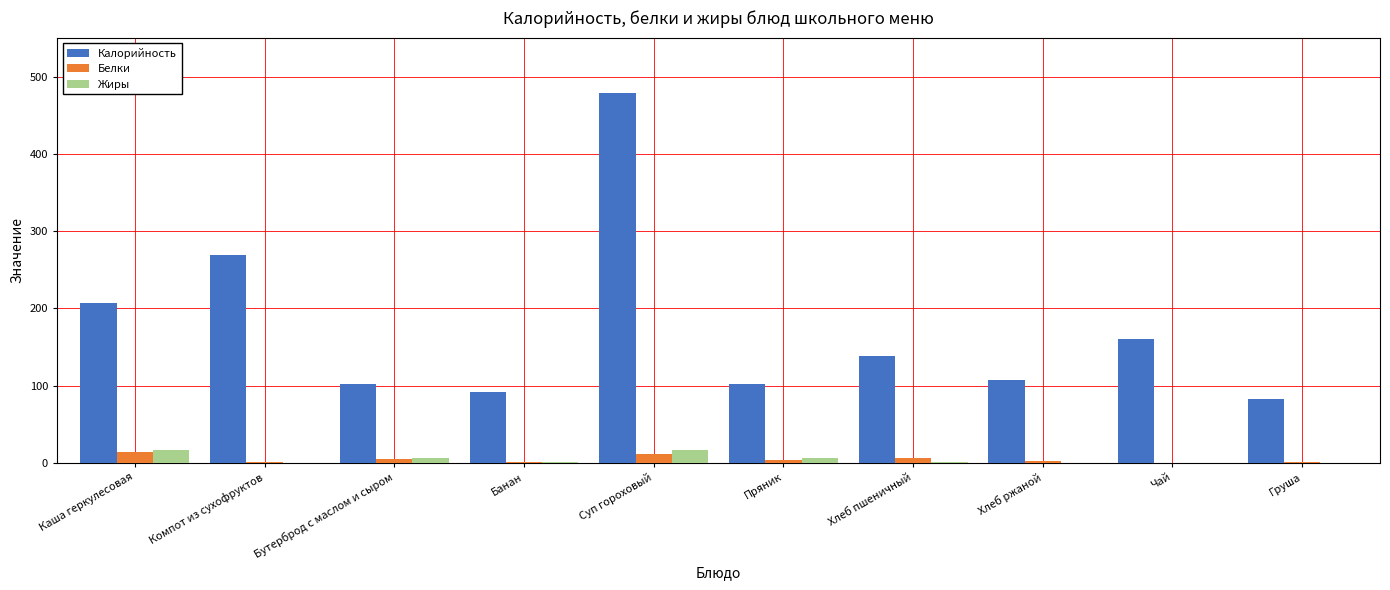

Are the bars grouped side by side (vs. stacked)?

Yes